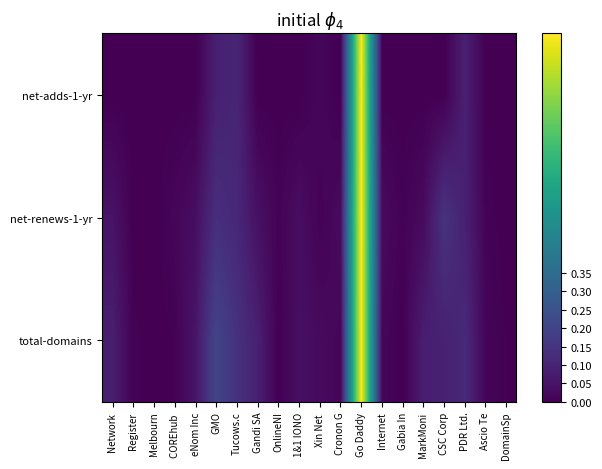

Reading left to right, transcribe all the data shown in this chart.

net-adds-1-yr: Network =0.0	Register=0.0	Melbourn=0.0	COREhub =0.0	eNom Inc=0.0	GMO=0.1	Tucows.c=0.1	Gandi SA=0.0	OnlineNI=0.0	1&1 IONO=0.0	Xin Net =0.0	Cronon G=0.0	Go Daddy=1.0	Internet=0.0	Gabia In=0.0	MarkMoni=0.0	CSC Corp=0.0	PDR Ltd.=0.1	Ascio Te=0.0	DomainSp=0.0
net-renews-1-yr: Network =0.1	Register=0.0	Melbourn=0.0	COREhub =0.0	eNom Inc=0.0	GMO=0.1	Tucows.c=0.1	Gandi SA=0.0	OnlineNI=0.0	1&1 IONO=0.0	Xin Net =0.0	Cronon G=0.0	Go Daddy=1.0	Internet=0.0	Gabia In=0.0	MarkMoni=0.0	CSC Corp=0.1	PDR Ltd.=0.1	Ascio Te=0.0	DomainSp=0.0
total-domains: Network =0.1	Register=0.0	Melbourn=0.0	COREhub =0.0	eNom Inc=0.1	GMO=0.2	Tucows.c=0.1	Gandi SA=0.1	OnlineNI=0.0	1&1 IONO=0.0	Xin Net =0.0	Cronon G=0.0	Go Daddy=1.0	Internet=0.0	Gabia In=0.0	MarkMoni=0.1	CSC Corp=0.1	PDR Ltd.=0.1	Ascio Te=0.0	DomainSp=0.0